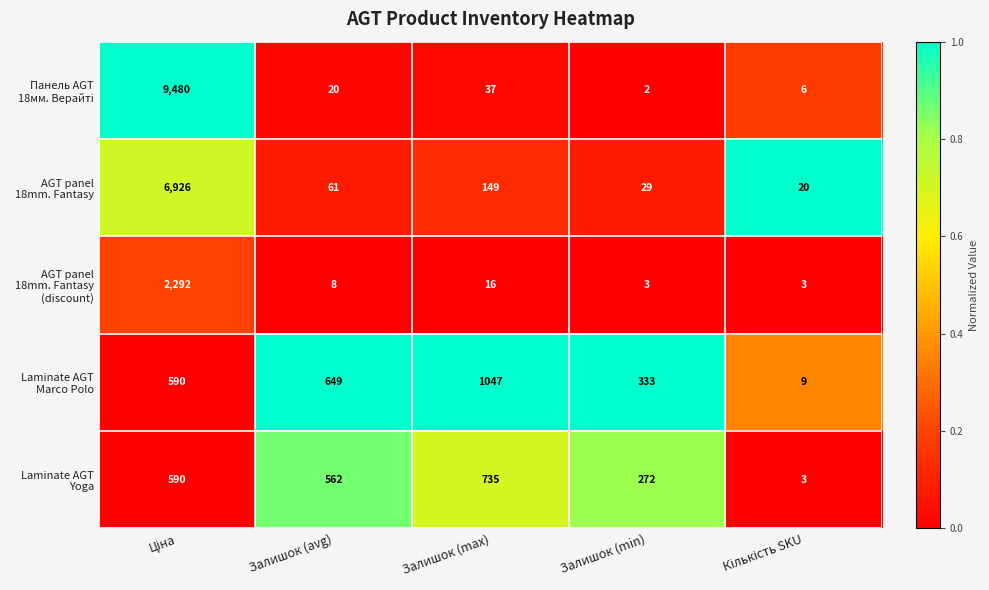

What is the spread (max minus min) of values at Залишок (avg)?

641